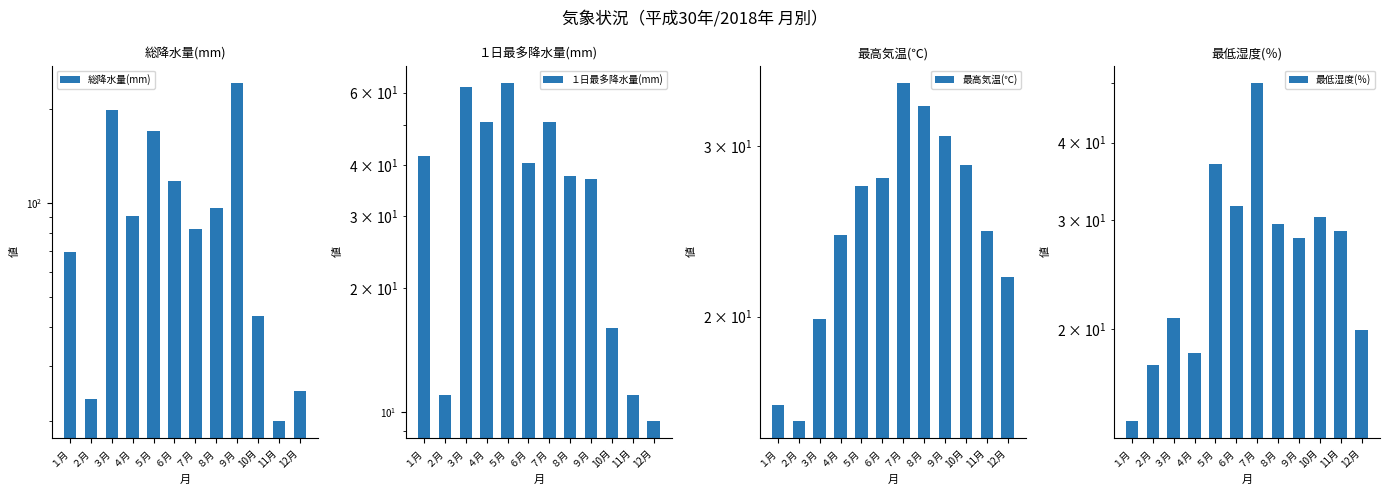

What is the value of the 最低湿度(％) bar at the 7th from the left?

50.0